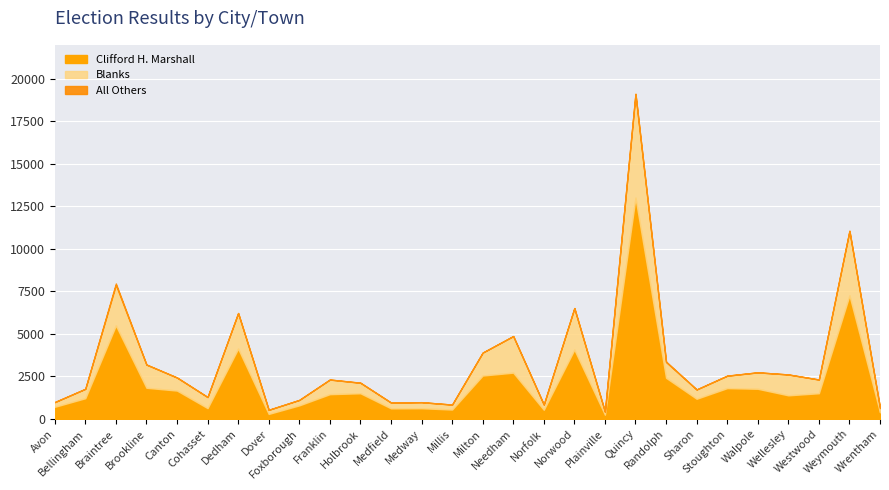

In All Others, how many points are lower than both neighbors (excluding endpoints)?

3